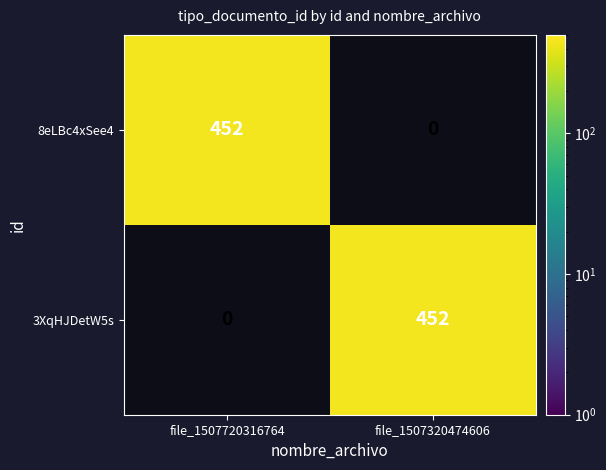

Which category has the lowest value across all series?

file_1507320474606